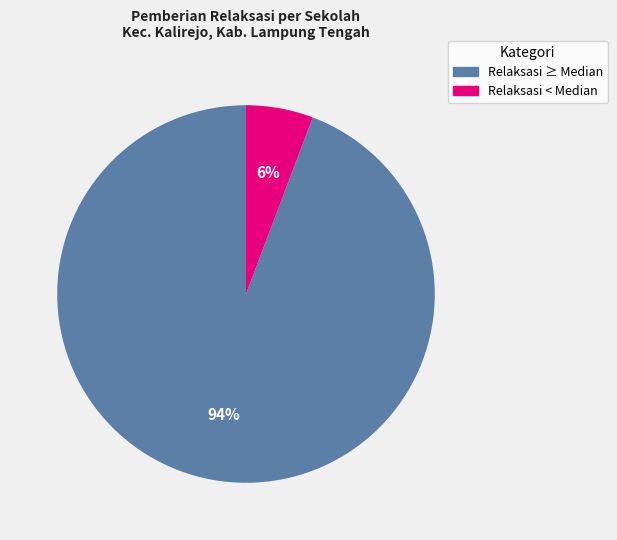

Does any single category account for the majority?

Yes